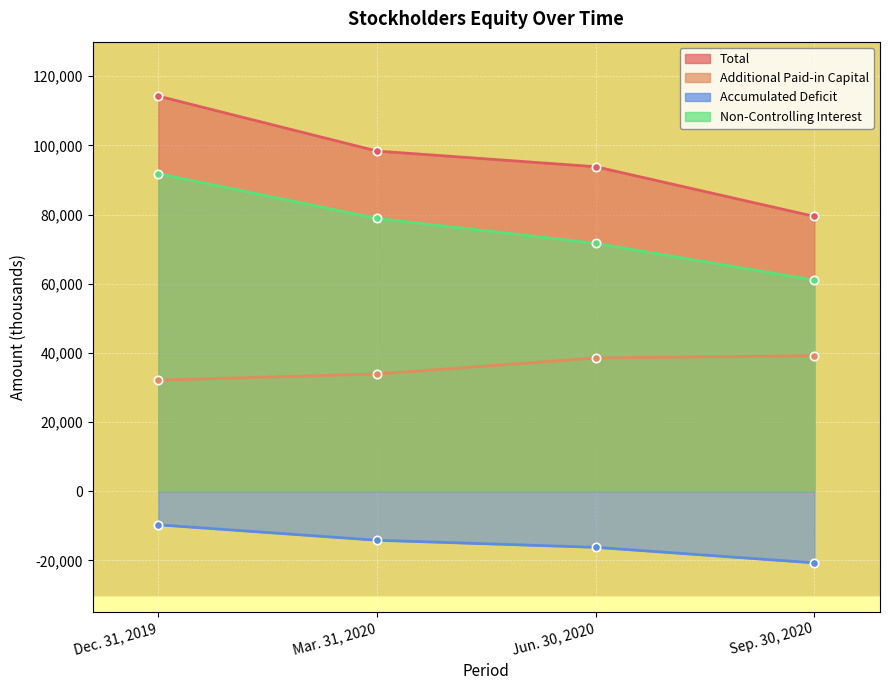

Where does the Non-Controlling Interest series first go above 78889?

Dec. 31, 2019